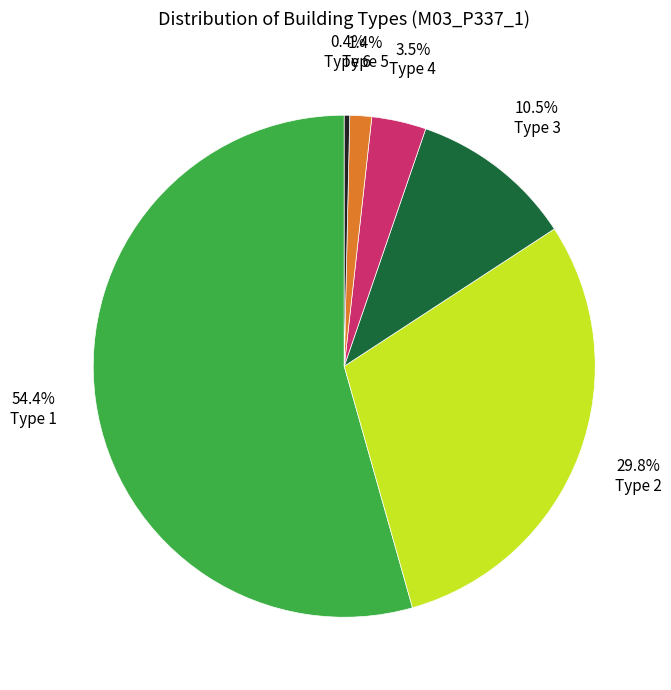

How many segments does this pie chart have?

6